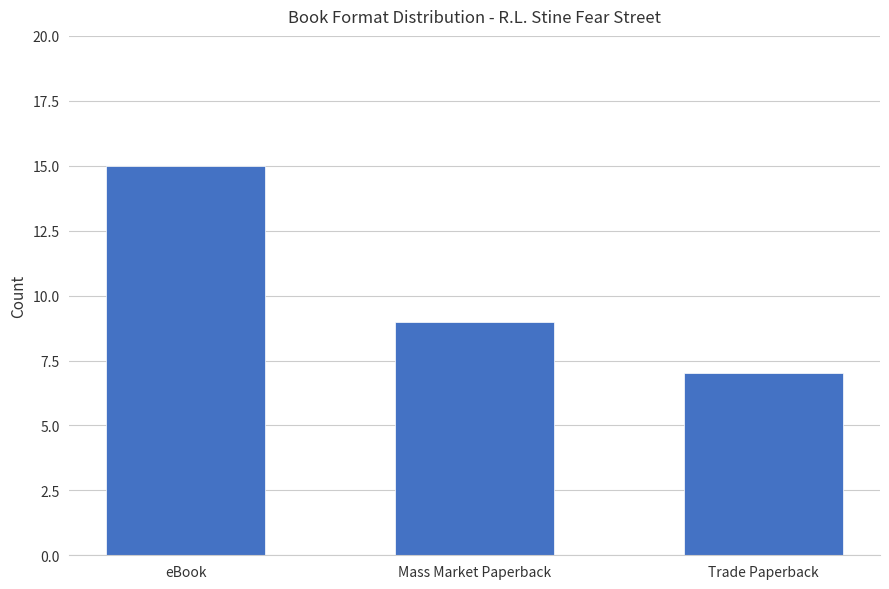

At which label is the value closest to 11?

Mass Market Paperback